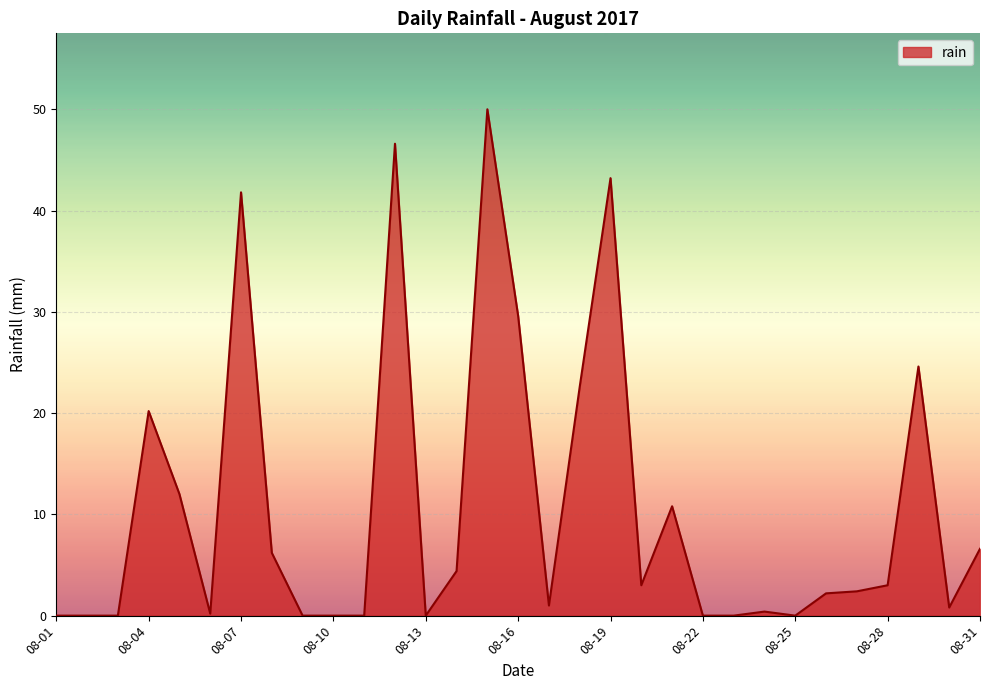

What is the maximum value shown in the chart?

50.0